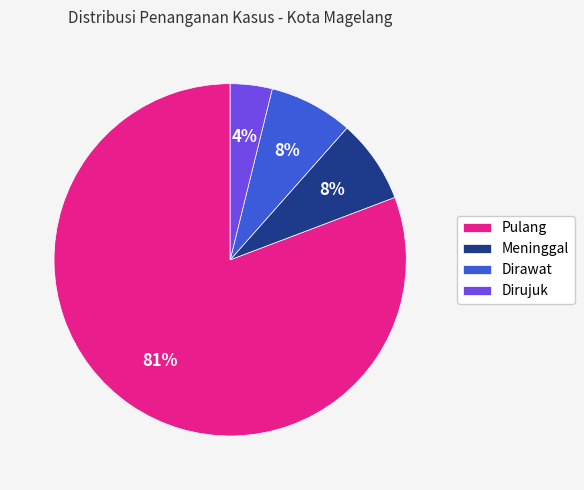

How many segments does this pie chart have?

4